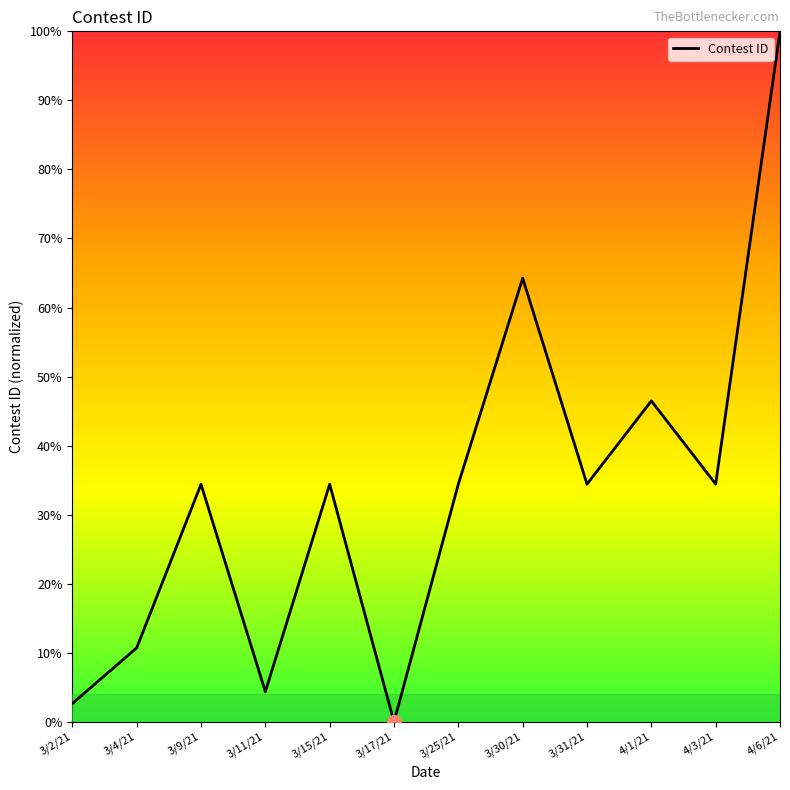

Is it true that the value at 3/30/21 is 1.1?

False